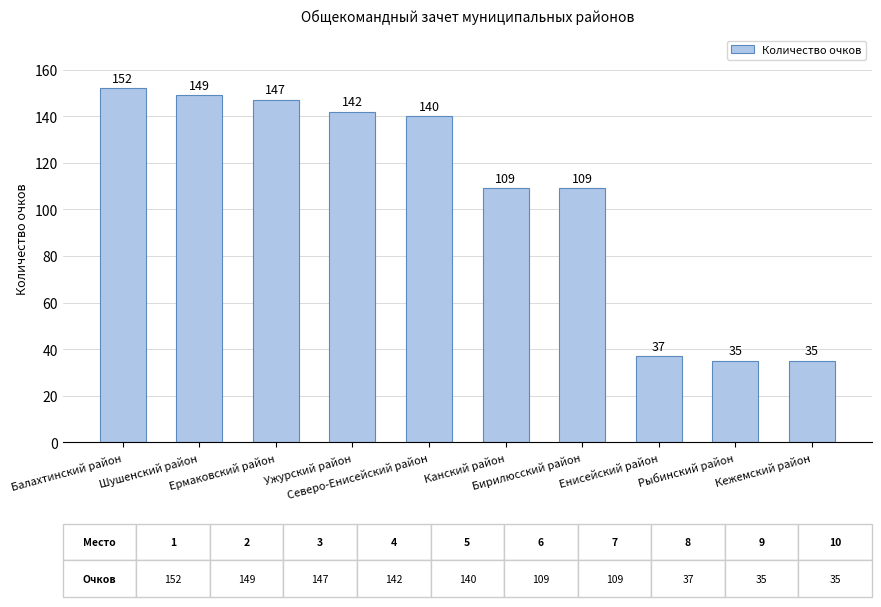

Reading right to left, what are all the values shown in this chart?

35	35	37	109	109	140	142	147	149	152